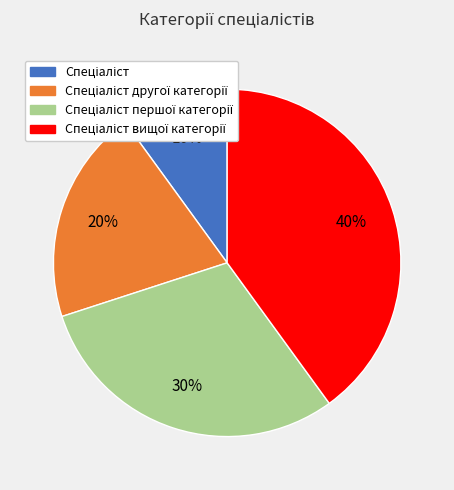

To the nearest percent, what is the difference between the largest and smallest slice percentages?

30%